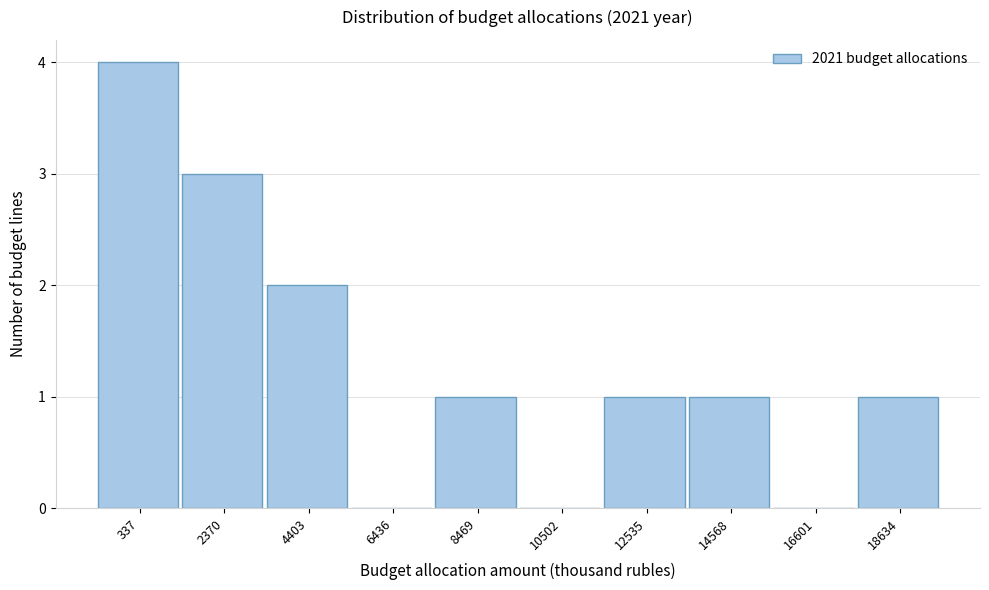

Reading left to right, list all the values displayed in this chart.

337=4	2370=3	4403=2	6436=0	8469=1	10502=0	12535=1	14568=1	16601=0	18634=1